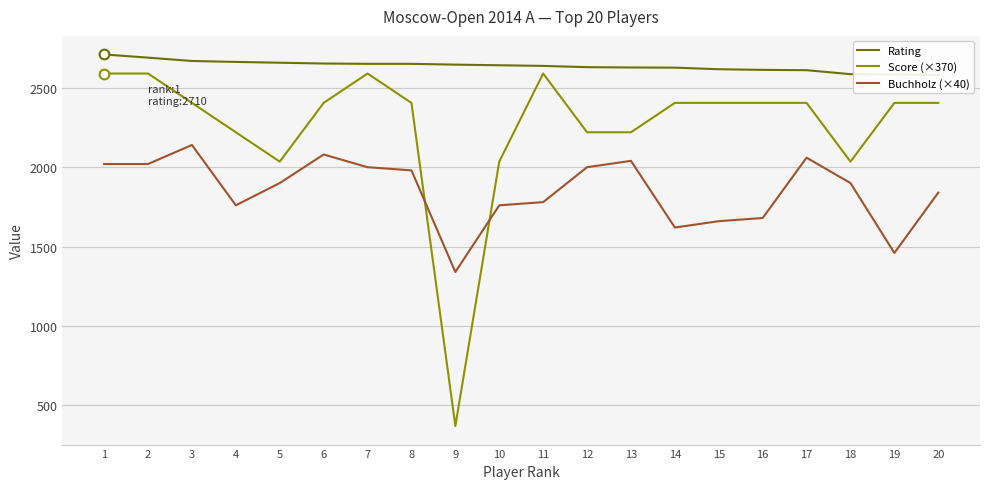

Is this an area chart (filled region under the line)?

No